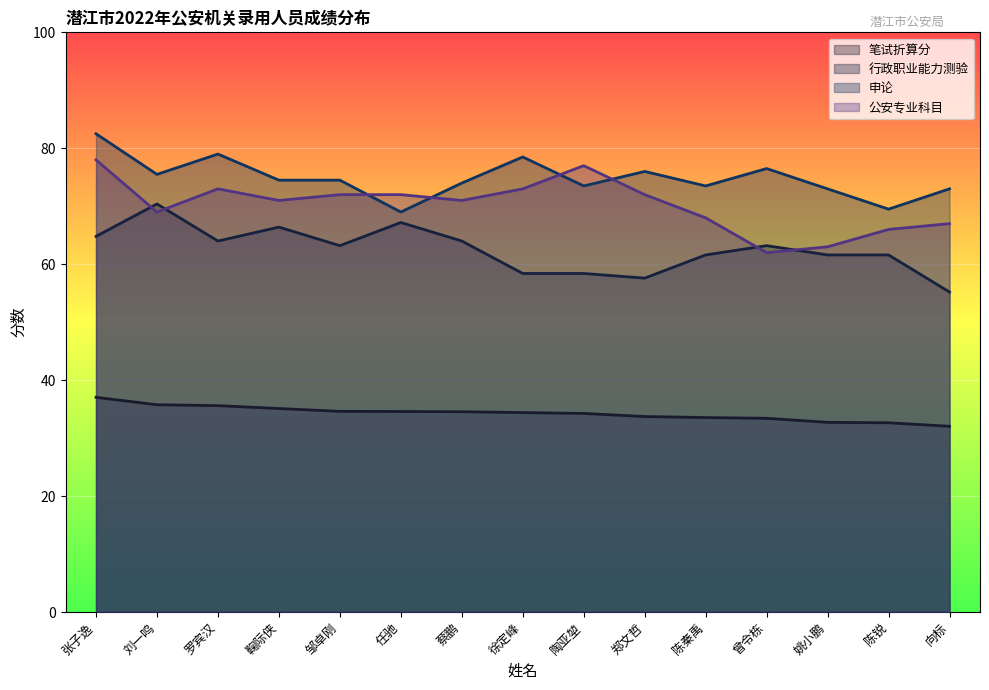

Where is 申论 nearest to the value 75?

刘一鸣